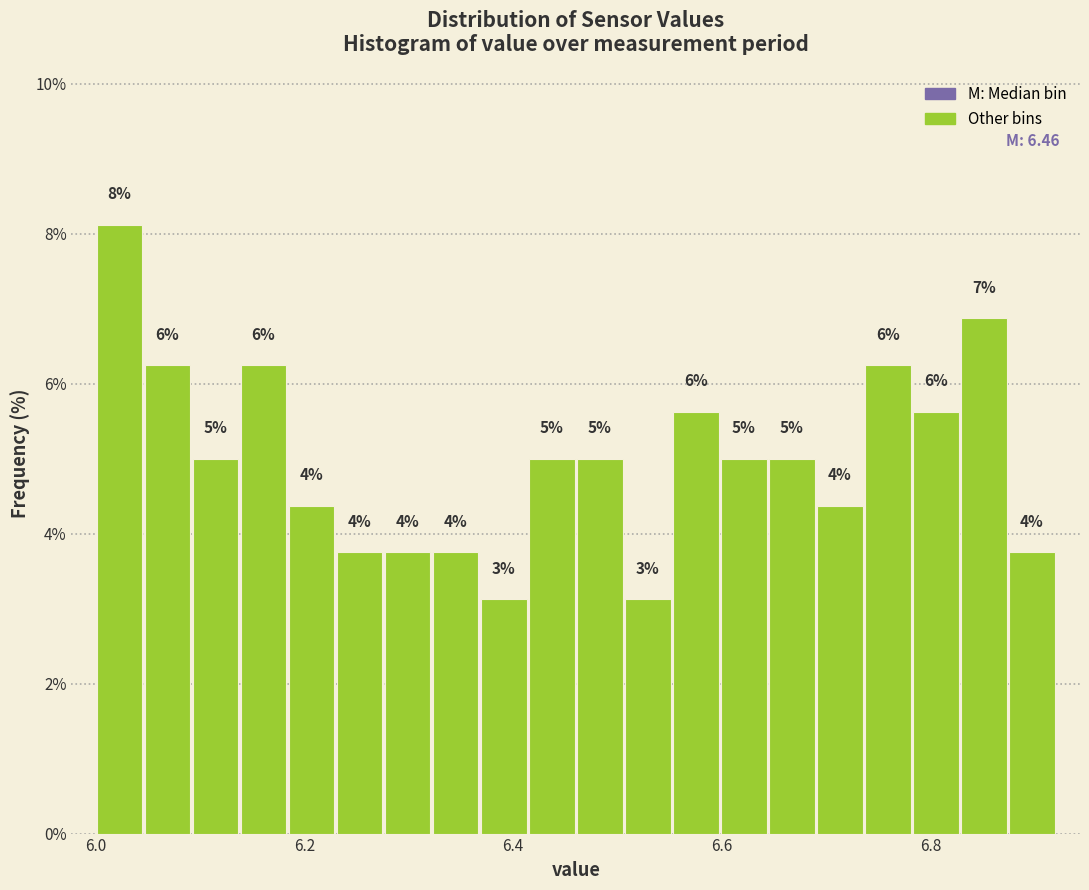

Around what value on the x-axis is the tallest bar? Give the approximate position of its centre, as read against the axis.

6.02